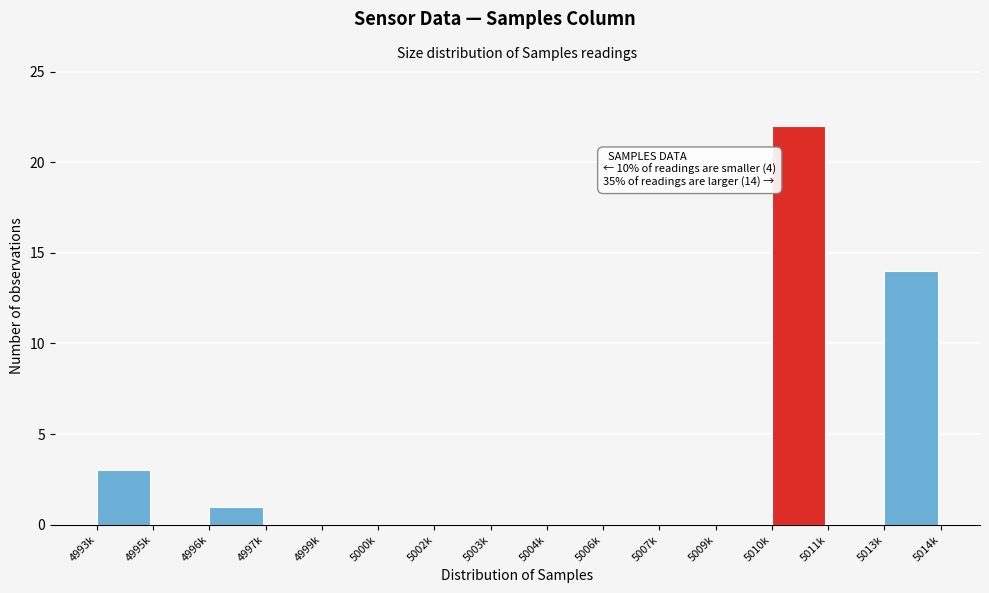

Reading left to right, extract all data points from this chart.

4993k=3	4995k=0	4996k=1	4997k=0	4999k=0	5000k=0	5002k=0	5003k=0	5004k=0	5006k=0	5007k=0	5009k=0	5010k=22	5011k=0	5013k=14